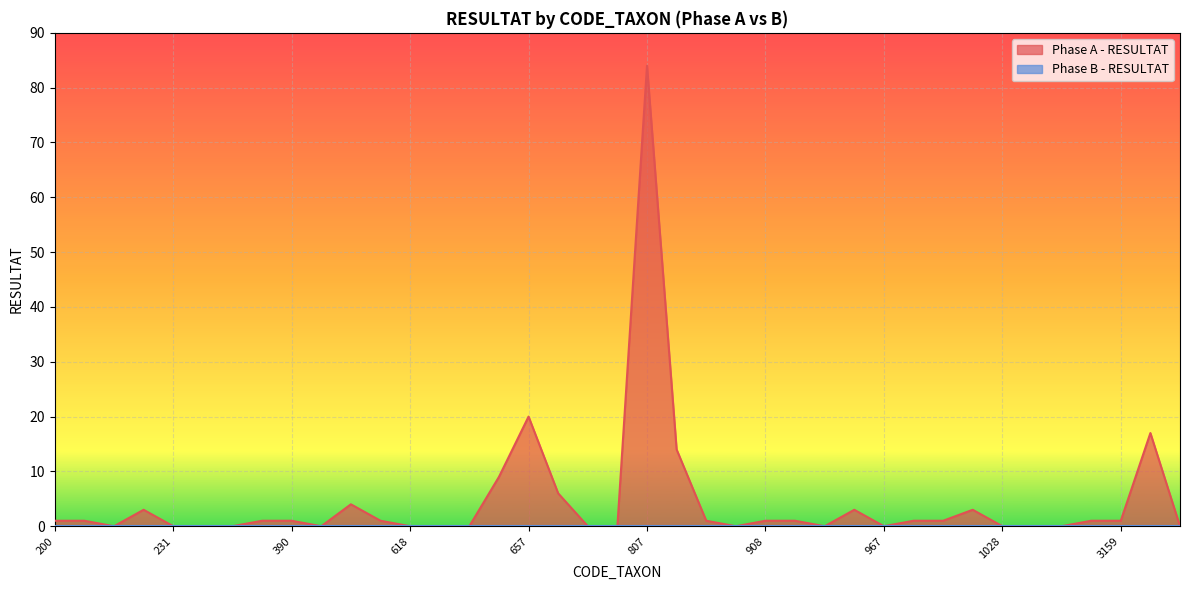

What is the difference between the second highest and minimum values?

20